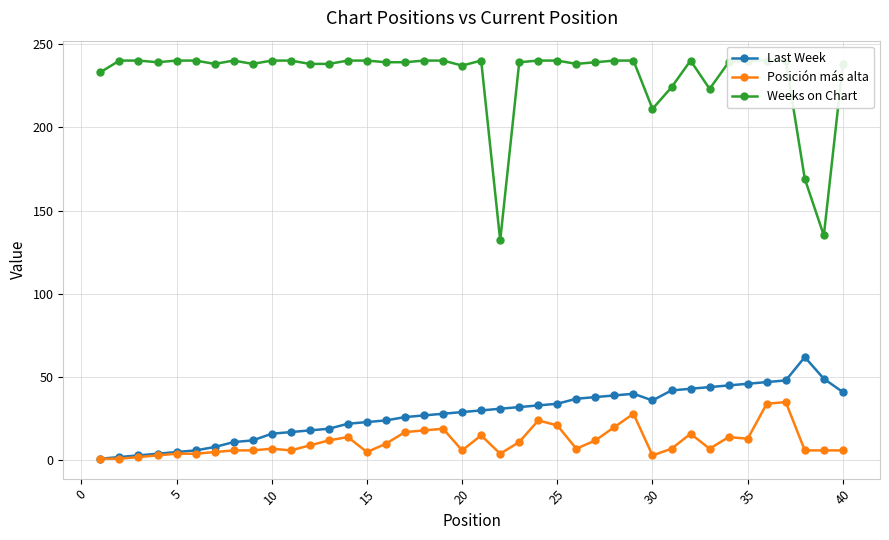

Does the chart display data point markers on the line(s)?

Yes